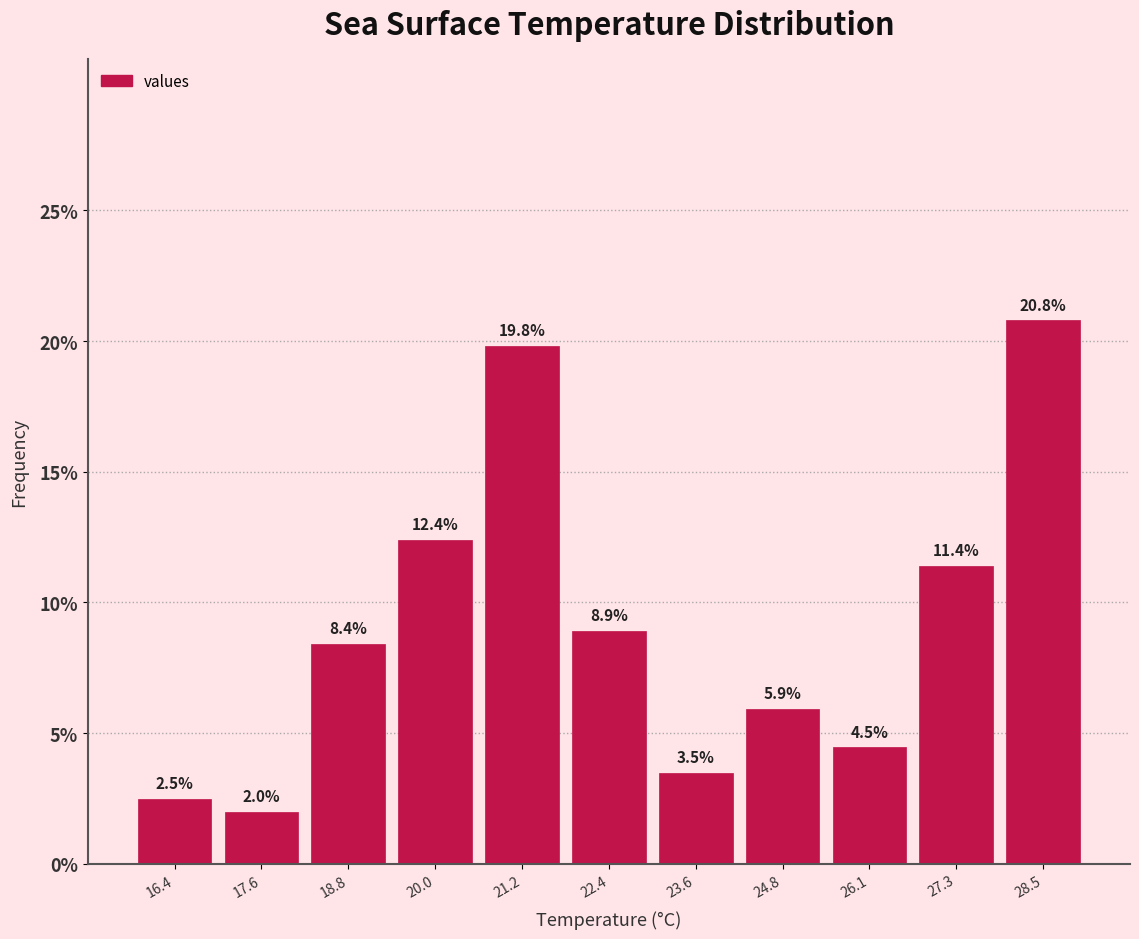

How tall is the bar that spans 21.8 to 23.0 on the x-axis? The bar edges are not printed on the chart, so give them approximately, as read against the axis.

8.9